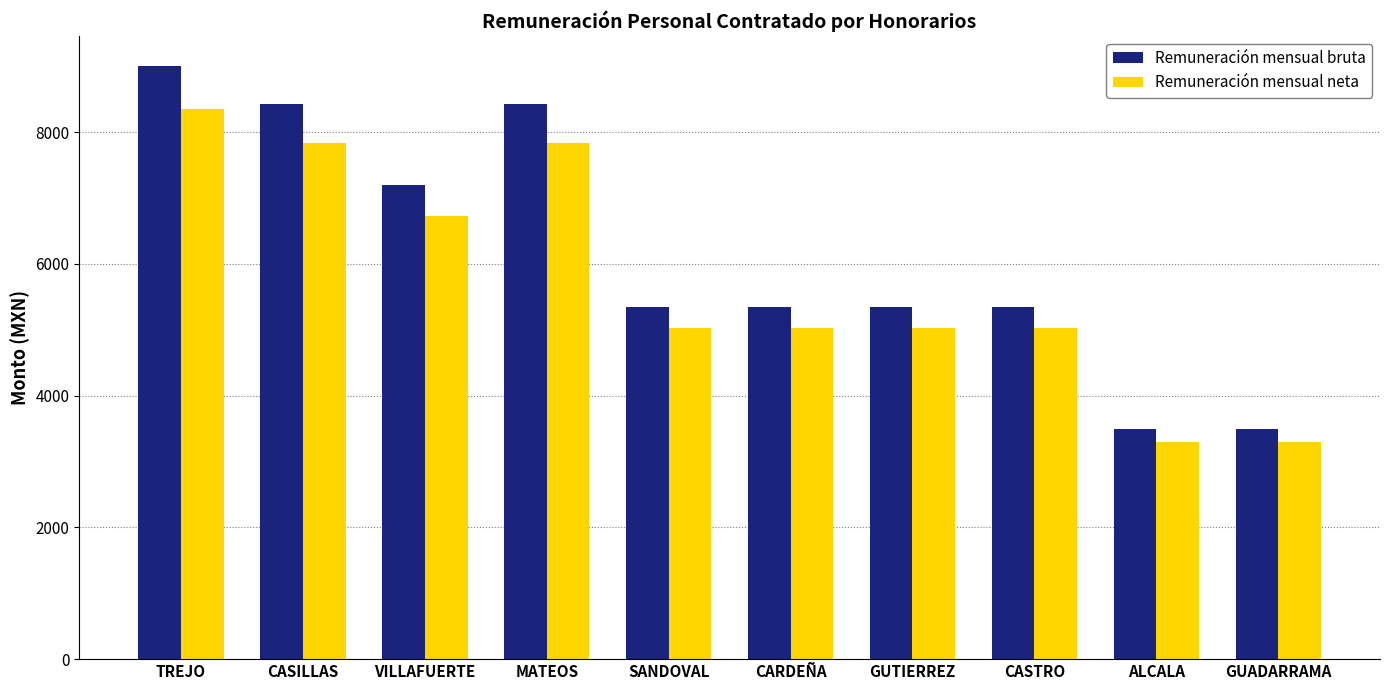

Which label corresponds to the largest value in the chart?

TREJO